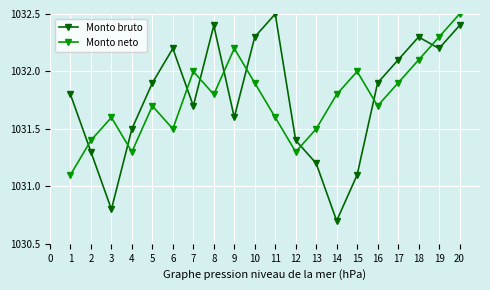

At 16, list the series in order from largest to smallest.

Monto bruto, Monto neto